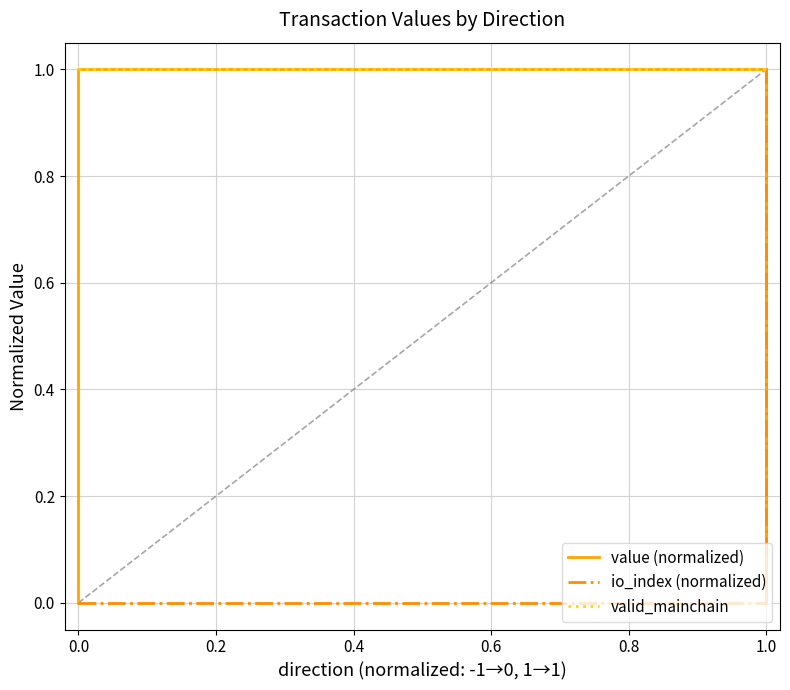

What is the total value across all series at 0.0?

2